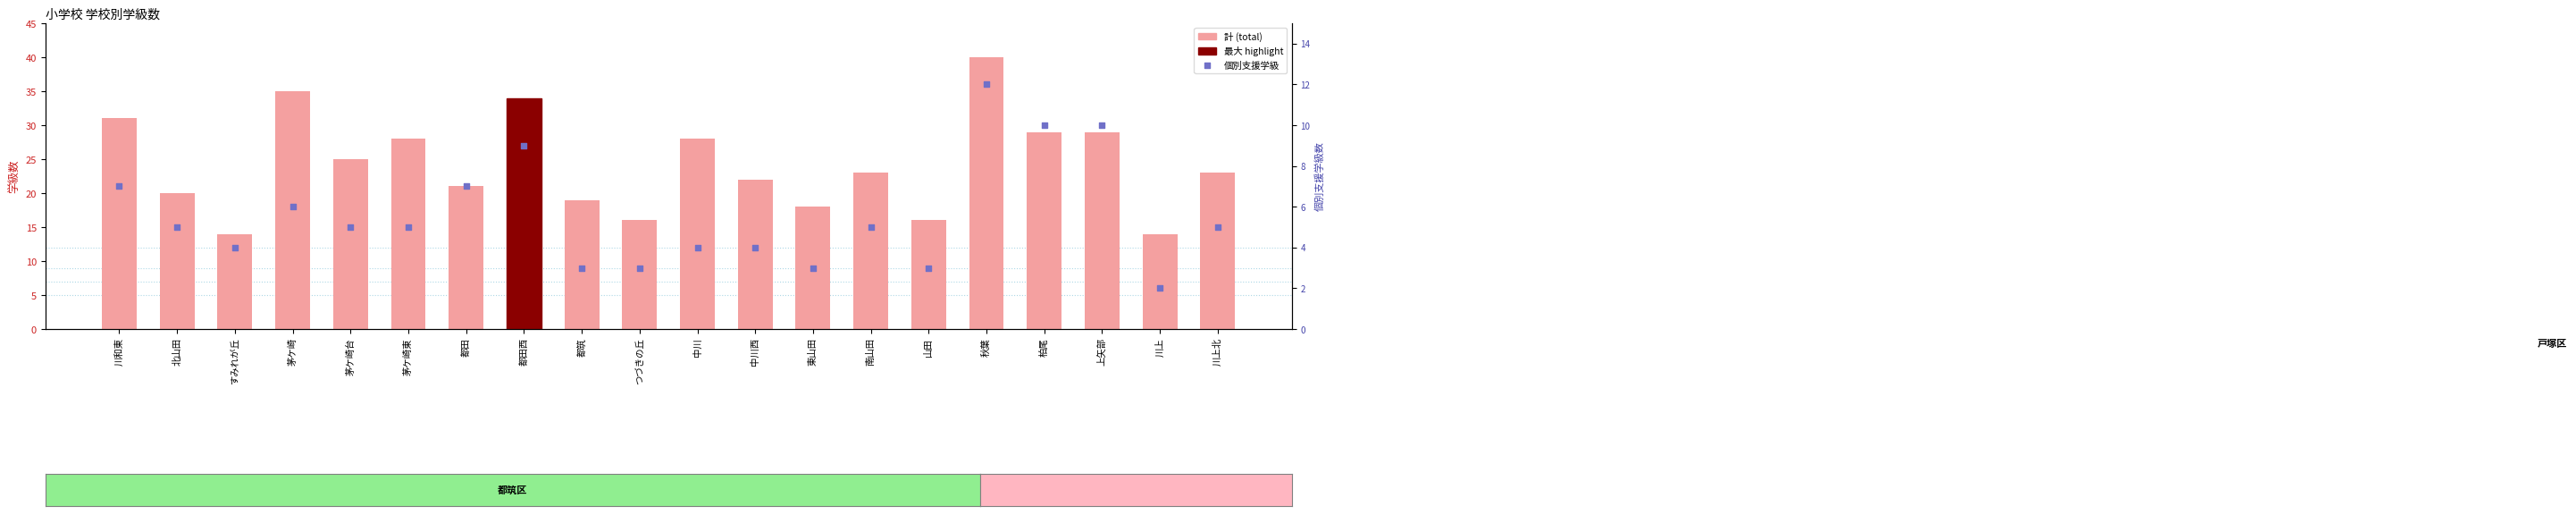

Which series has the widest spread of Y values?

計 (total)